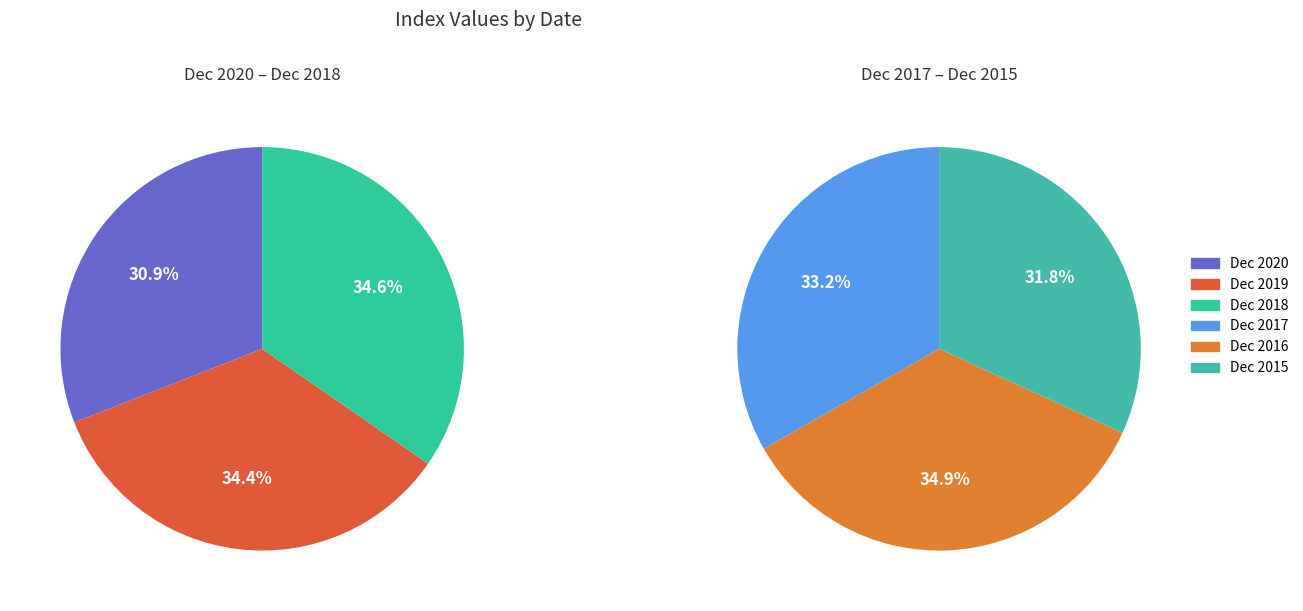

Which slice is the smallest?

Dec 2020